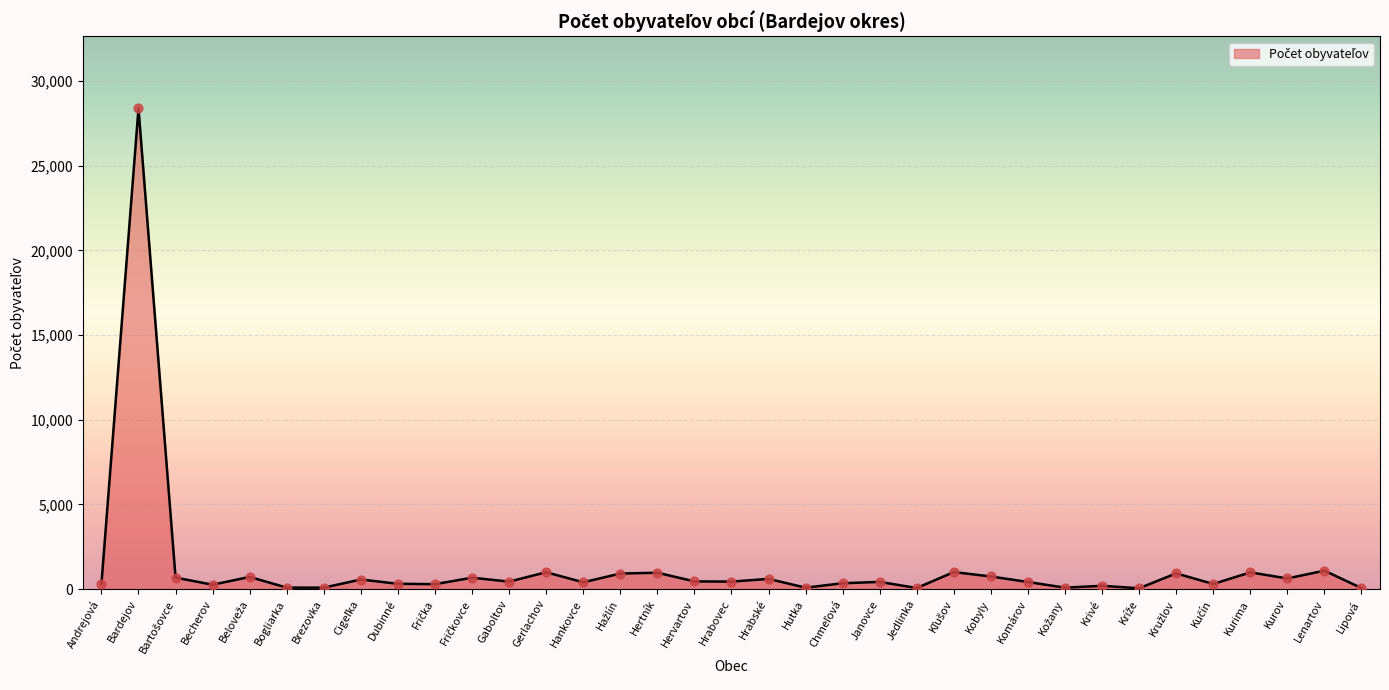

What is the change in value from Bardejov to Lipová?

-28323